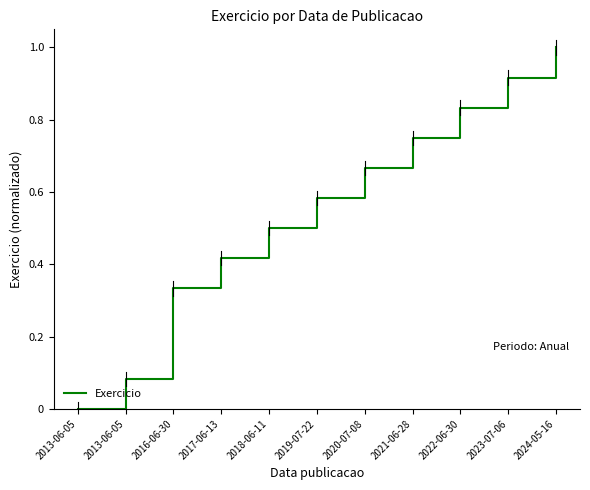

Does the chart have visible grid lines?

No